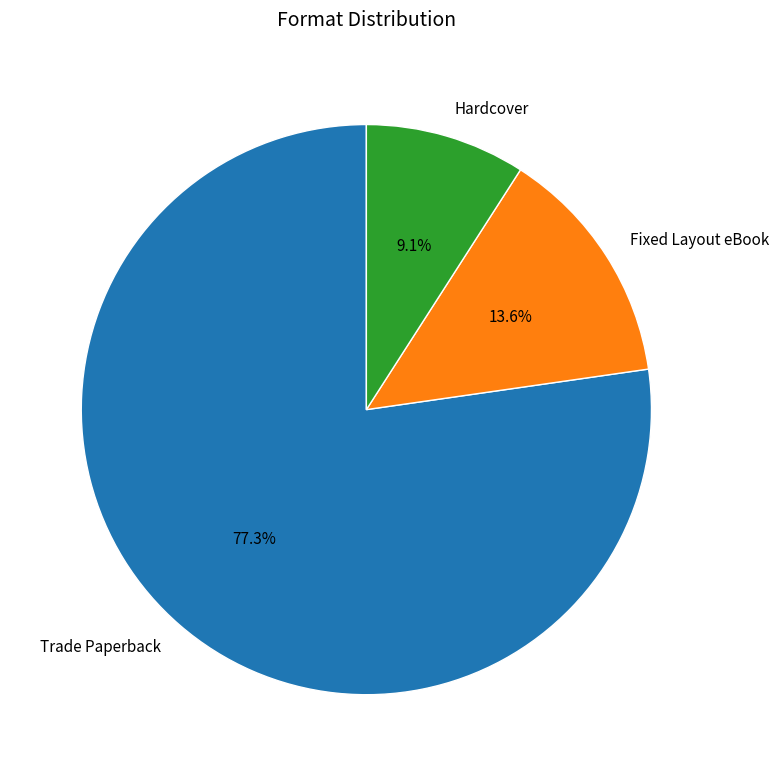

Combined, do Hardcover and Trade Paperback account for over 50%?

Yes